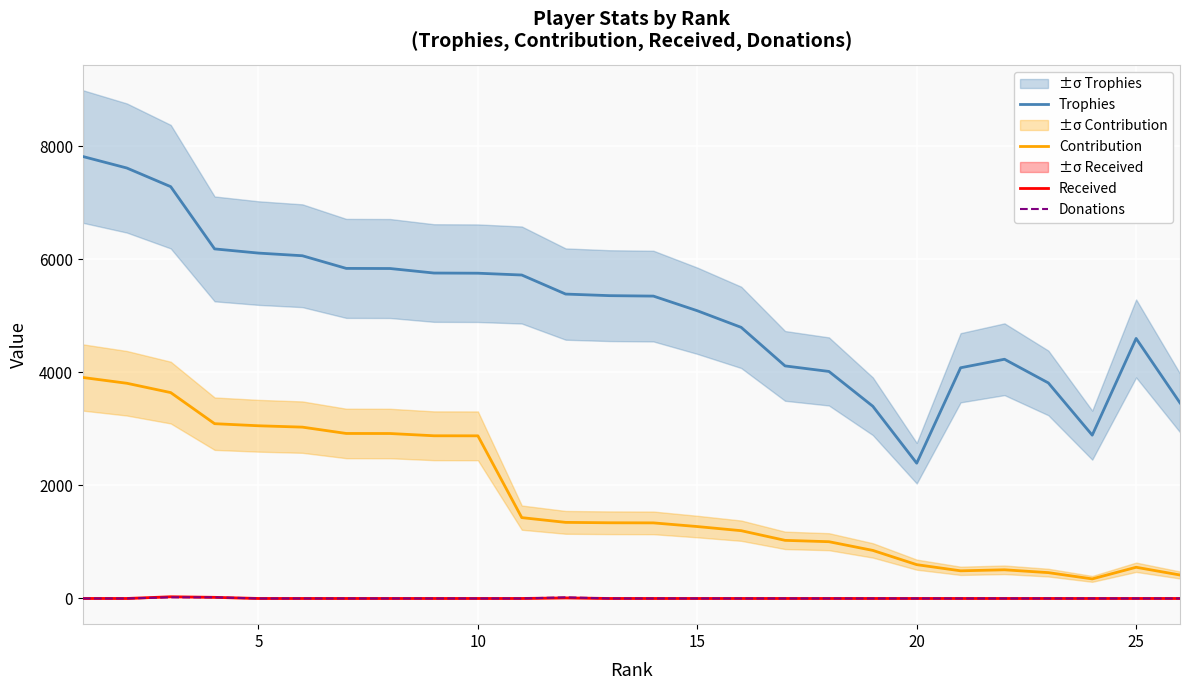

True or false: Received and Contribution cross at least once.

False